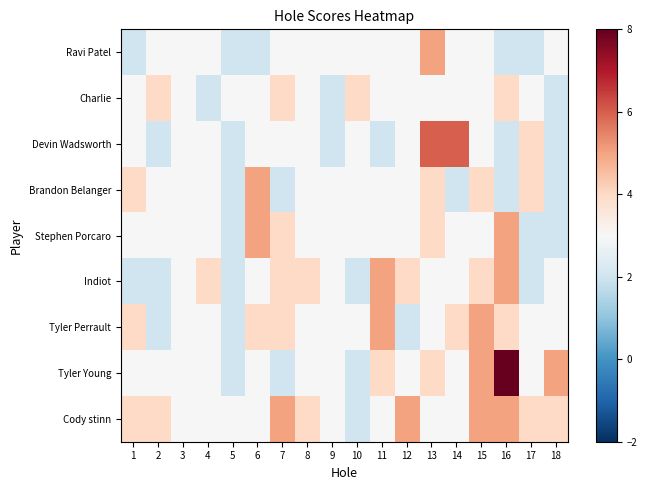

At which category is the sum across all series the highest?

16